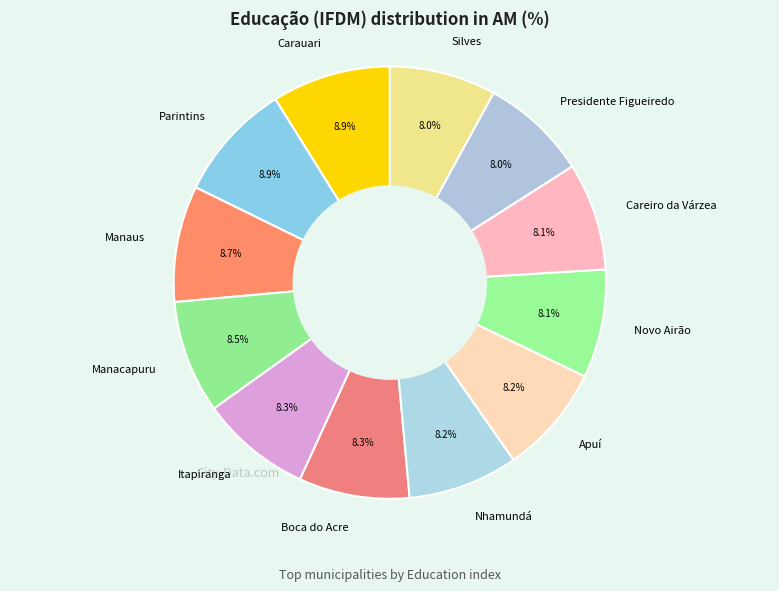

To the nearest percent, what is the difference between the Presidente Figueiredo and Parintins slice percentages?

1%